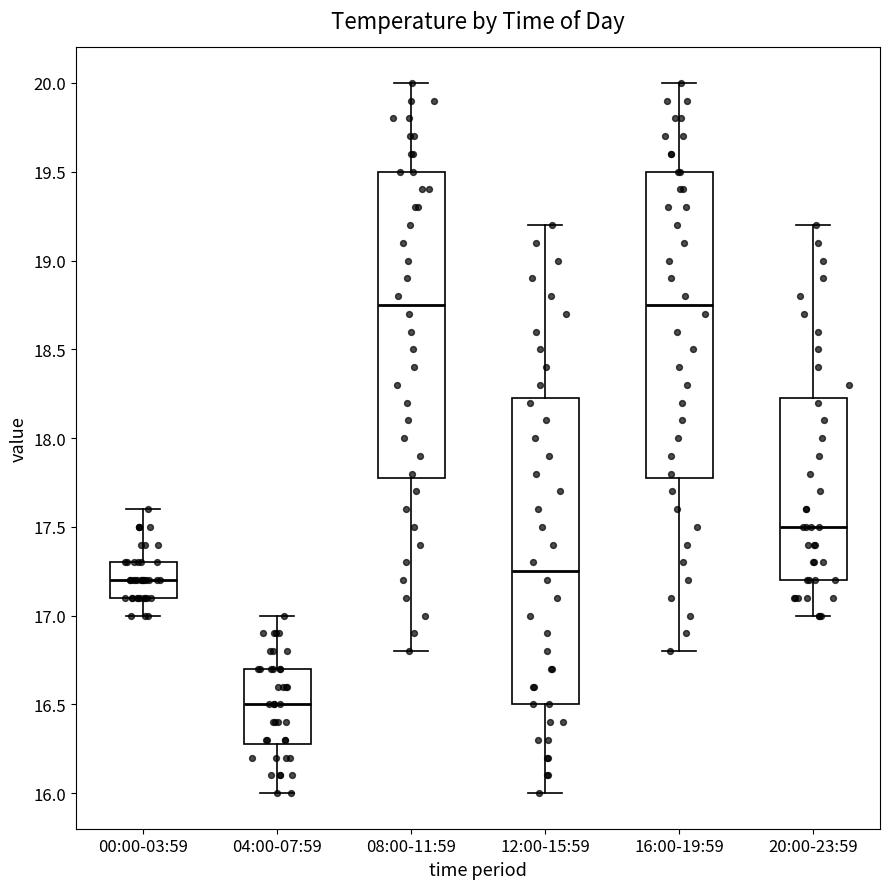

Reading left to right, transcribe this box plot: for each box, give where its median line is, the range the box spans, and where its two whiskers end, as read against the y-axis. The values are not printed on the chart, so give them approximately, as read against the axis.

00:00-03:59: median 17.20, box 17.10 to 17.30, whiskers 17.00 to 17.60
04:00-07:59: median 16.50, box 16.30 to 16.70, whiskers 16.00 to 17.00
08:00-11:59: median 18.75, box 17.80 to 19.50, whiskers 16.80 to 20.00
12:00-15:59: median 17.25, box 16.50 to 18.25, whiskers 16.00 to 19.20
16:00-19:59: median 18.75, box 17.80 to 19.50, whiskers 16.80 to 20.00
20:00-23:59: median 17.50, box 17.20 to 18.25, whiskers 17.00 to 19.20